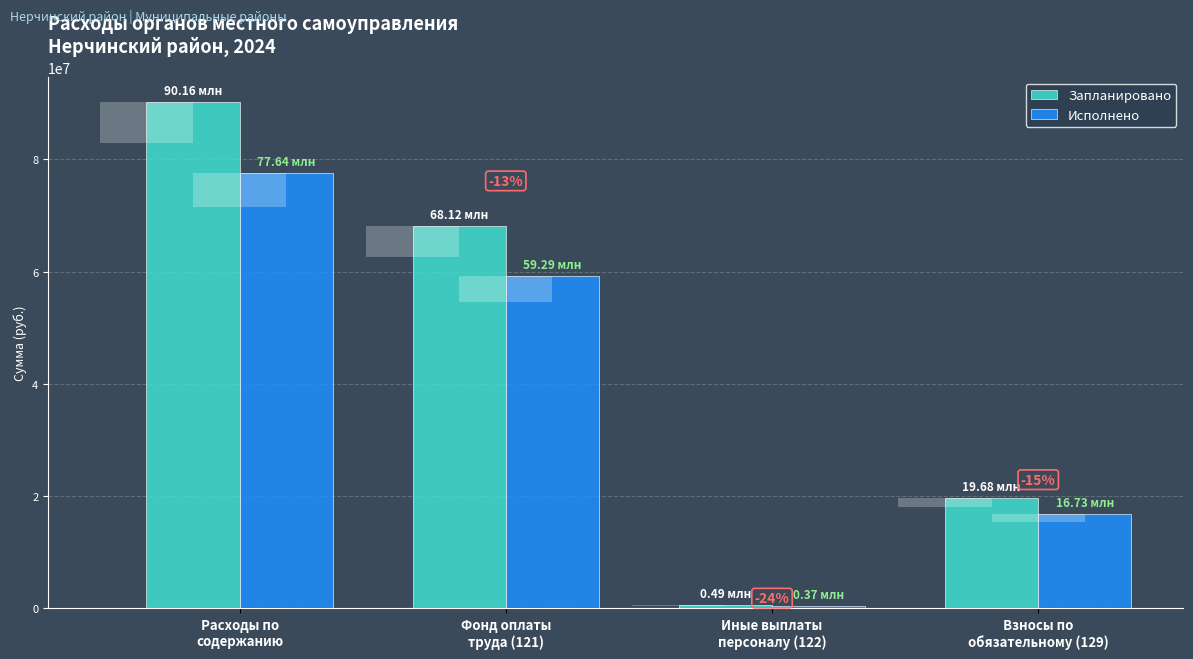

What is the spread (max minus min) of values at Фонд оплаты
труда (121)?

8829392.2